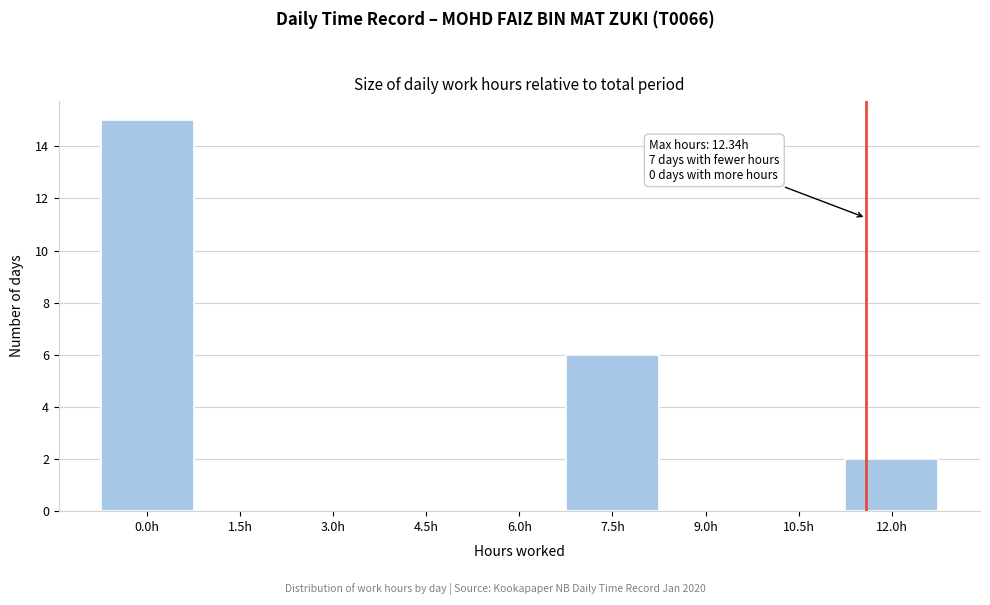

Reading left to right, extract all data points from this chart.

0.0h=15	1.5h=0	3.0h=0	4.5h=0	6.0h=0	7.5h=6	9.0h=0	10.5h=0	12.0h=2